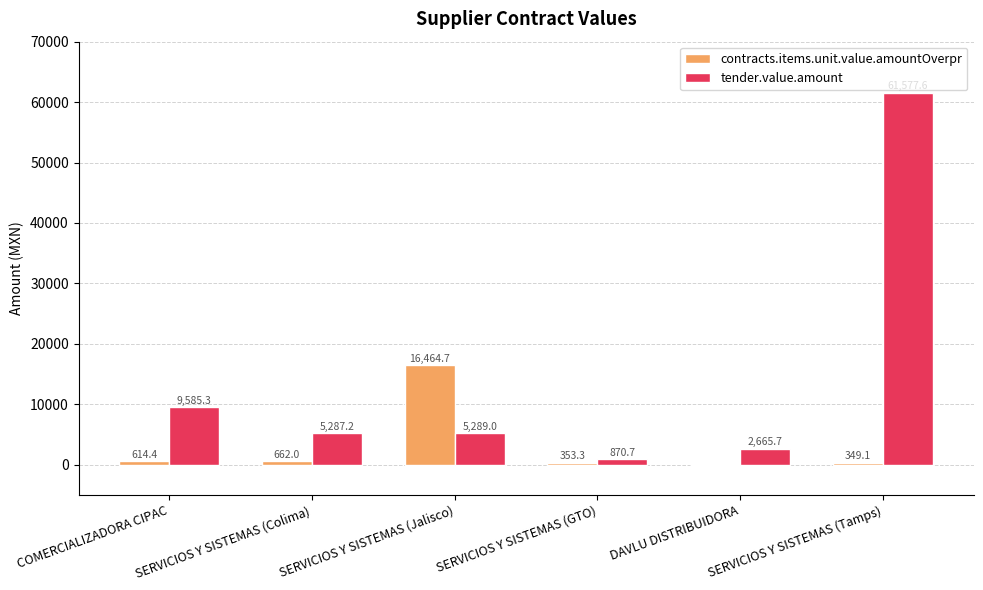

Between DAVLU DISTRIBUIDORA and SERVICIOS Y SISTEMAS (Tamps), which series saw the biggest shift?

tender.value.amount